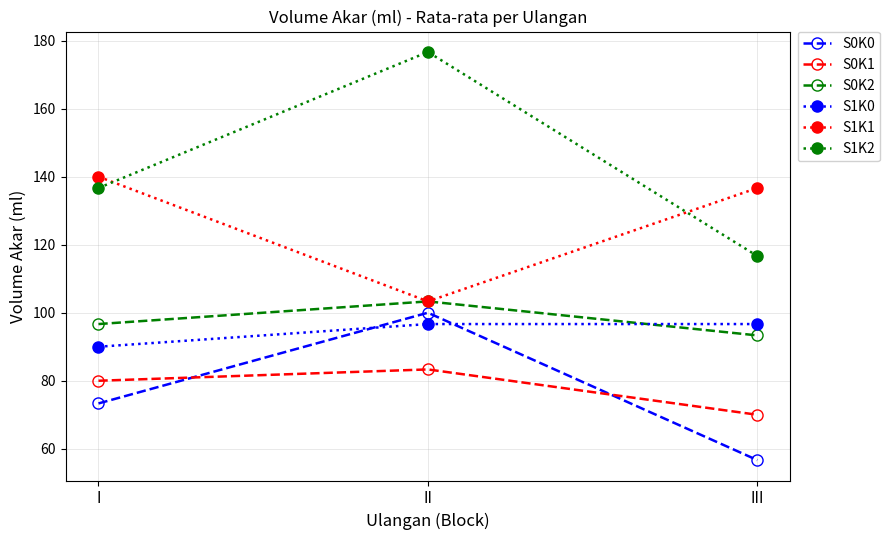

Reading left to right, list all the values displayed in this chart.

S0K0: I=73.3	II=100.0	III=56.7
S0K1: I=80.0	II=83.3	III=70.0
S0K2: I=96.7	II=103.3	III=93.3
S1K0: I=90.0	II=96.7	III=96.7
S1K1: I=140.0	II=103.3	III=136.7
S1K2: I=136.7	II=176.7	III=116.7